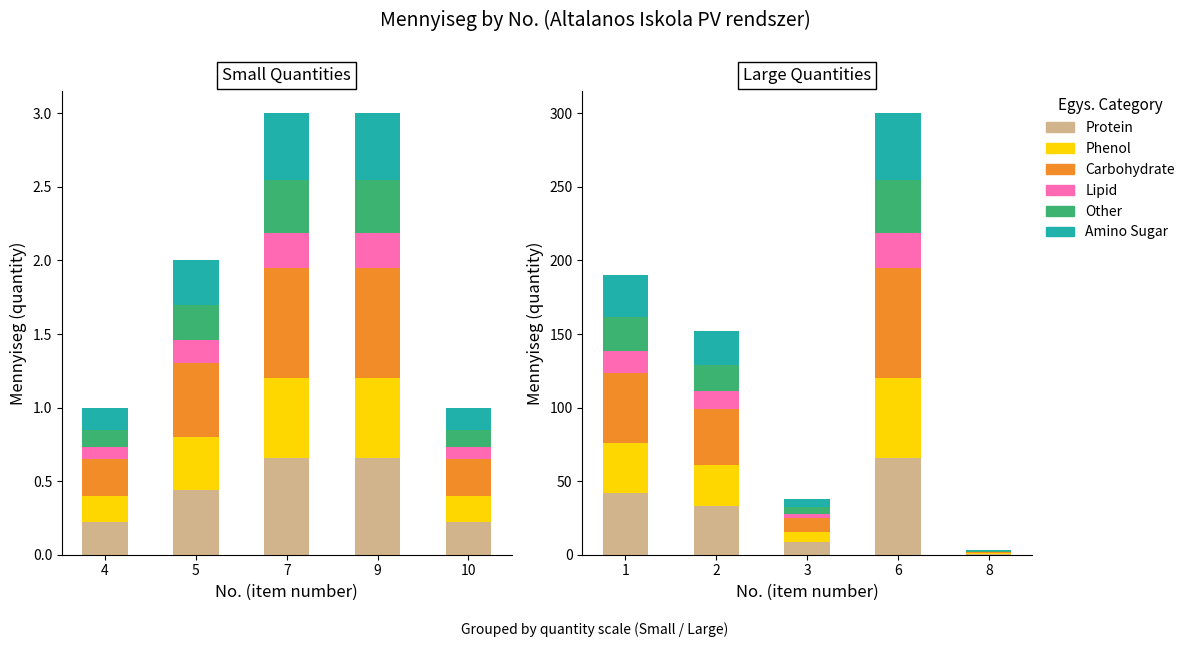

The value of Carbohydrate at 2 is 20.2. True or false?

False